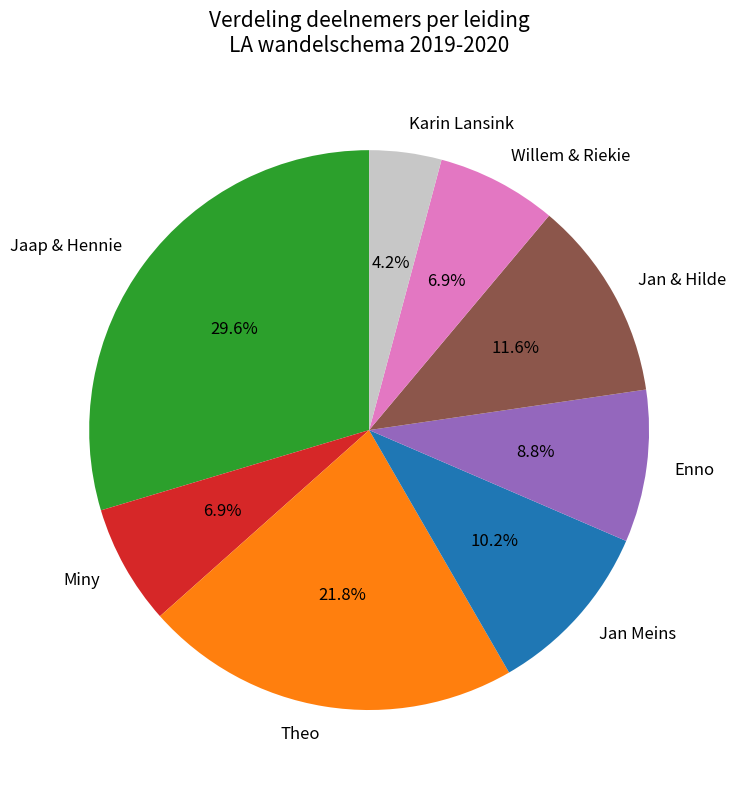

Does Karin Lansink represent more than half of the total?

No